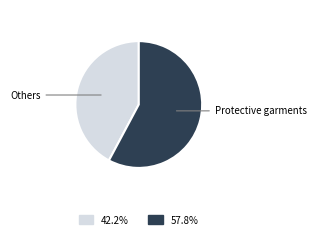

Does any single category account for the majority?

Yes